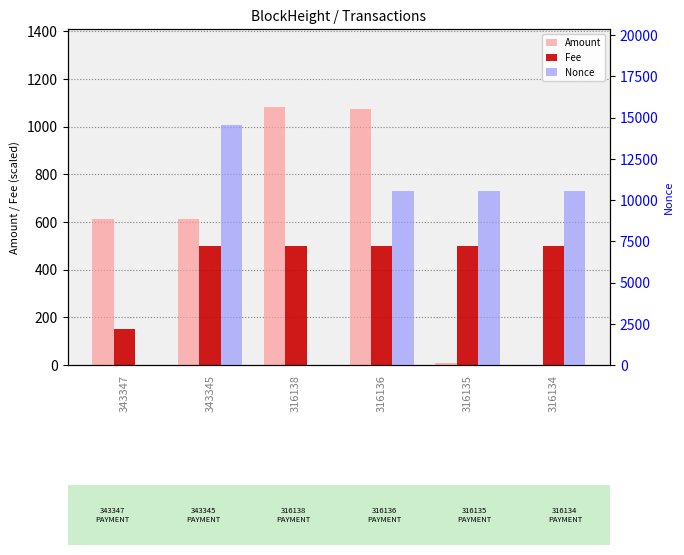

What are all the series names shown in the legend?

Amount, Fee, Nonce